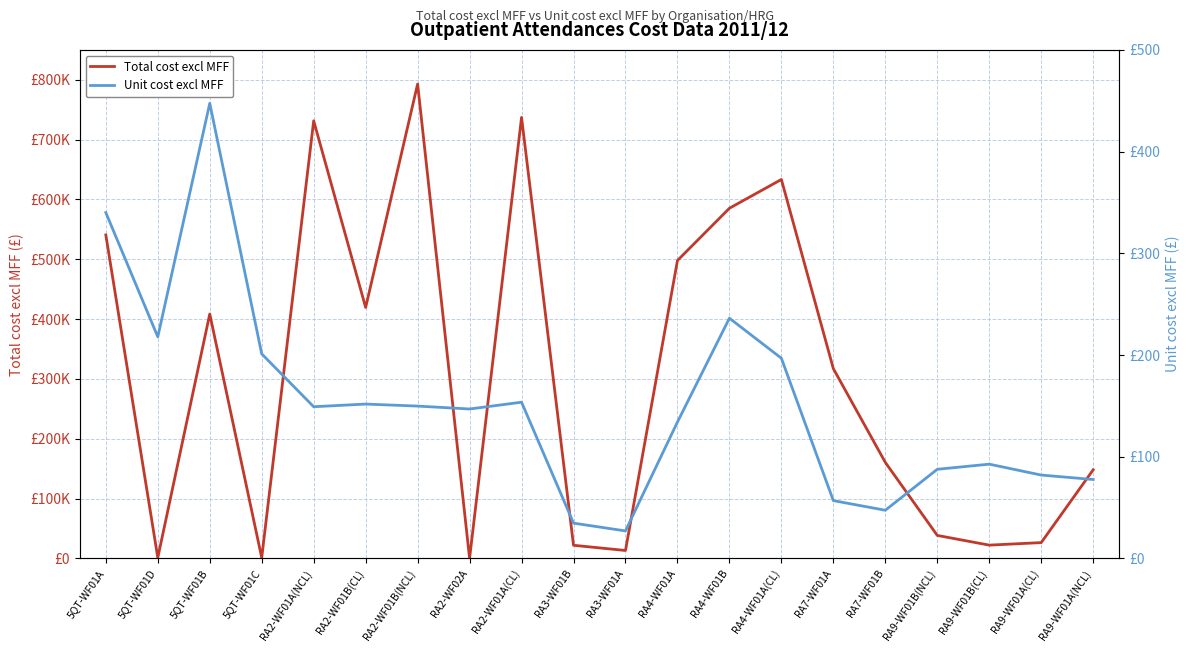

At how many categories does at least one series exceed 781097?

1